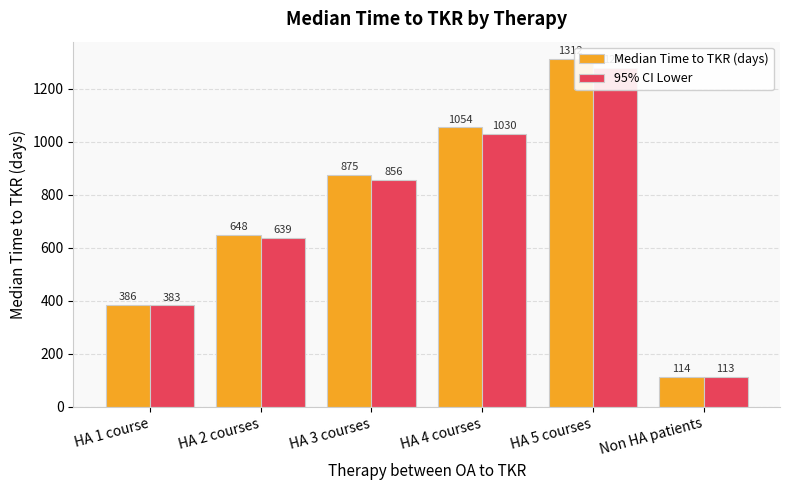

Where is 95% CI Lower nearest to the value 695?

HA 2 courses